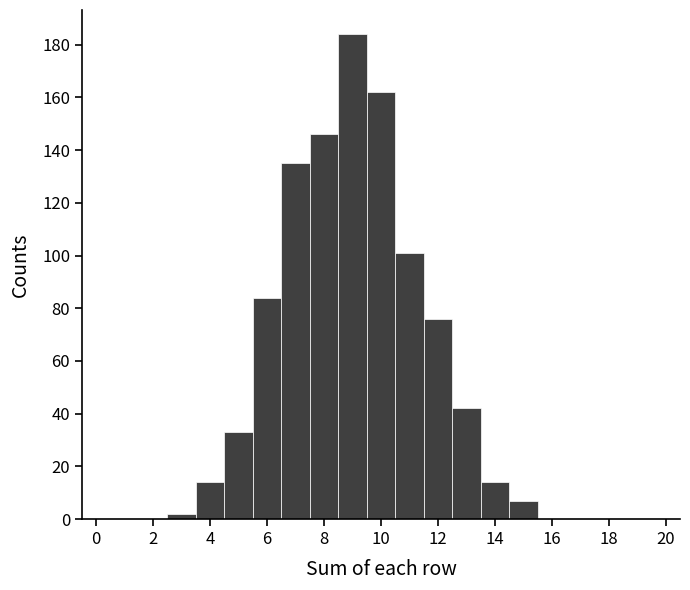

How tall is the bar that spans 11.5 to 12.5 on the x-axis? Neither the bar edges nor the heights are printed on the chart, so give them approximately, as read against the axes.

76